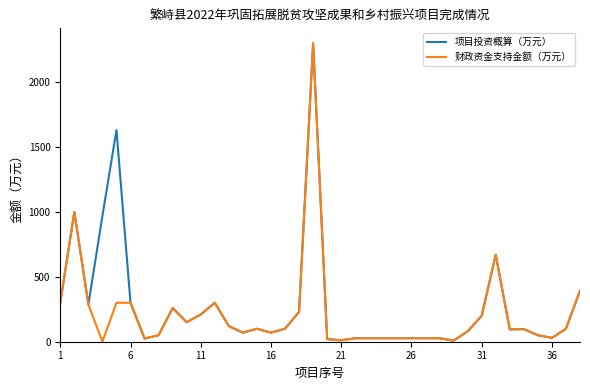

What is the maximum value for 财政资金支持金额（万元）?

2300.0